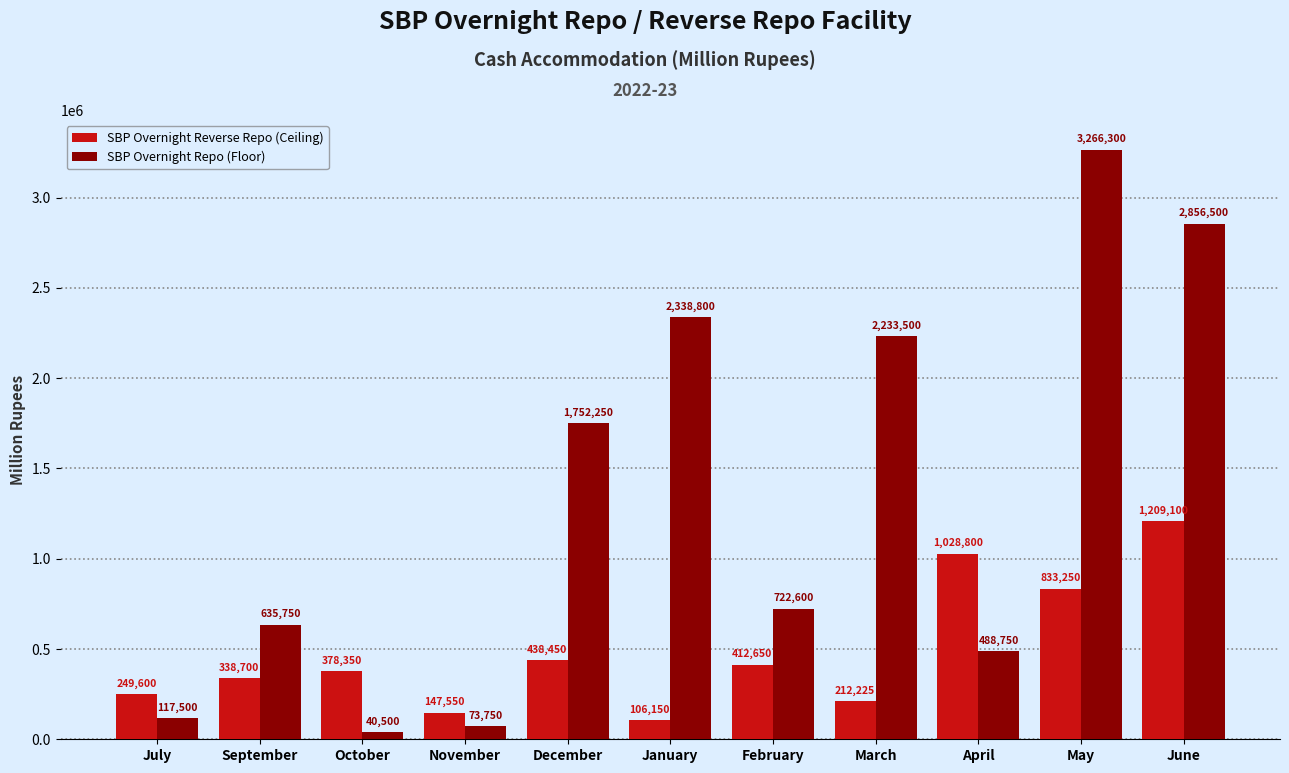

Rank the series by their average value, from lowest to highest.

SBP Overnight Reverse Repo (Ceiling), SBP Overnight Repo (Floor)